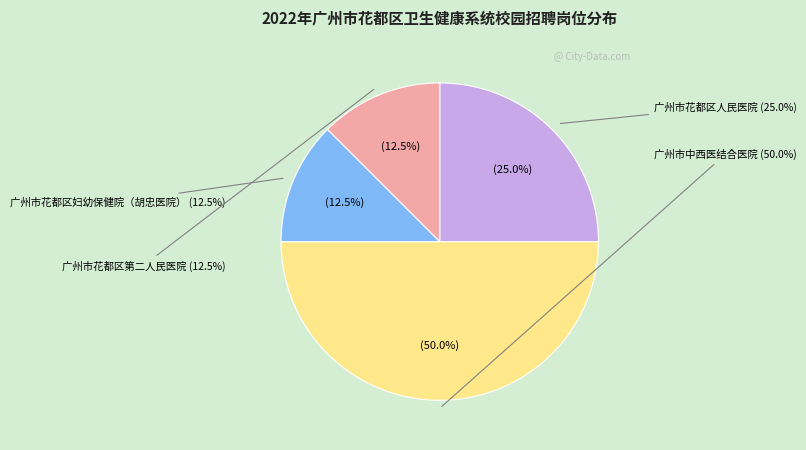

Rank the categories by value from highest to lowest.

广州市中西医结合医院, 广州市花都区人民医院, 广州市花都区妇幼保健院（胡忠医院）, 广州市花都区第二人民医院